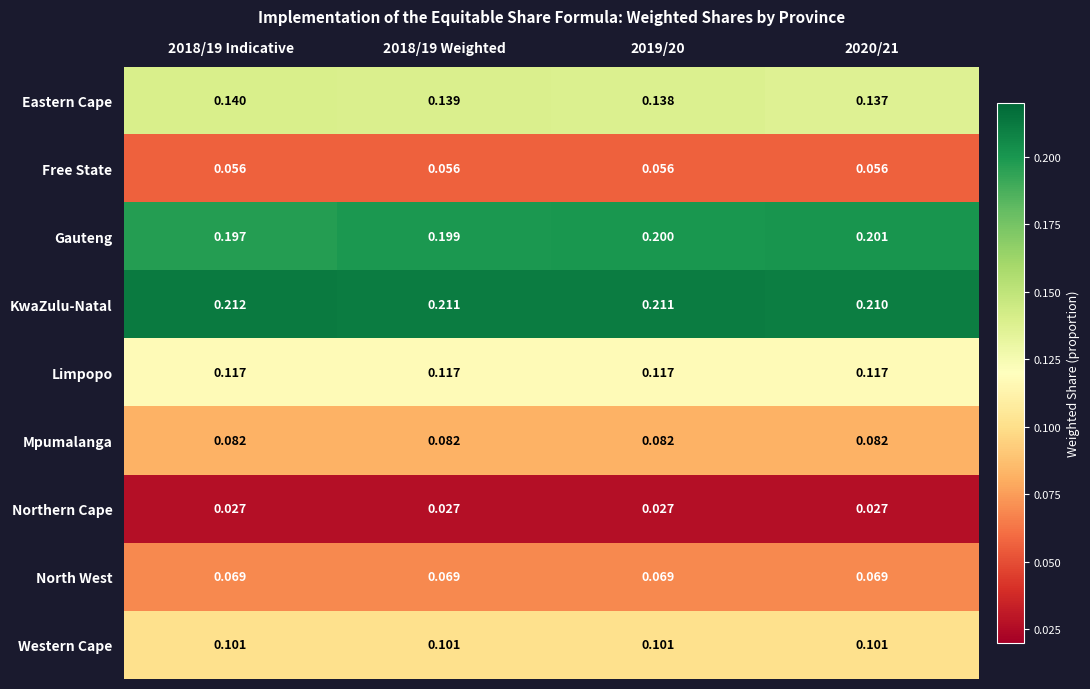

Which series has the largest range (max minus min)?

Gauteng